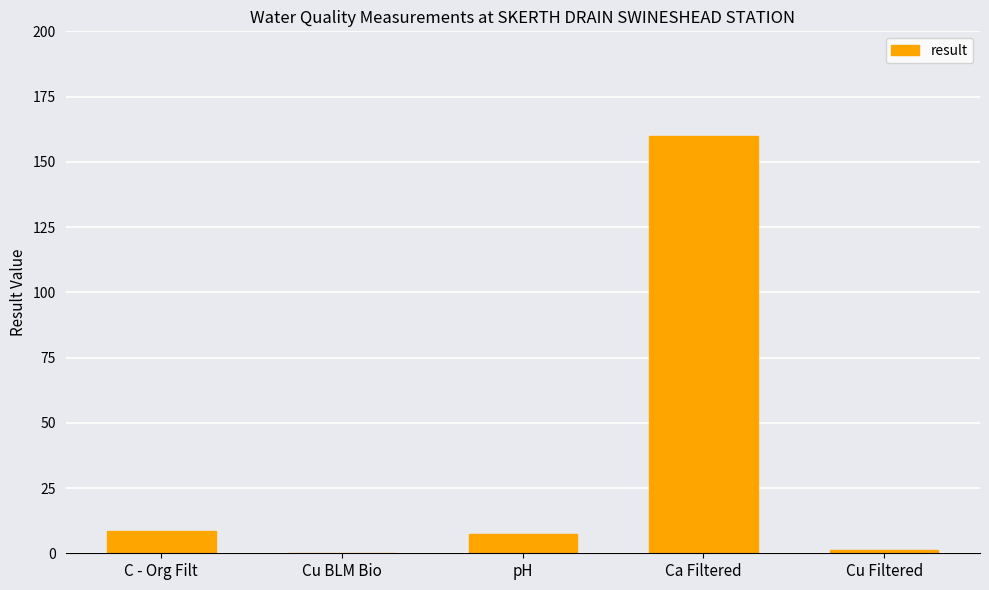

What is the sum of all values?

177.6